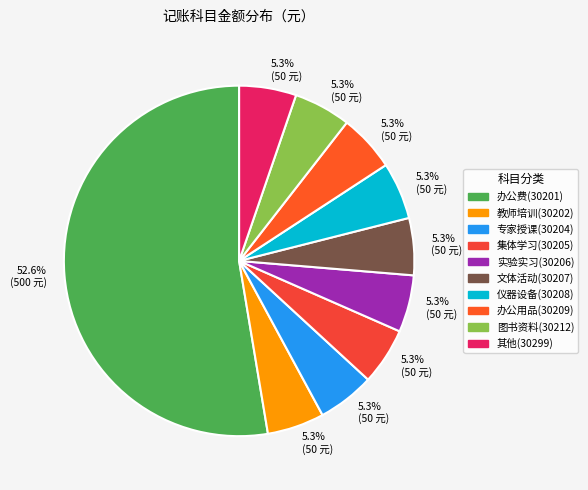

How many segments does this pie chart have?

10